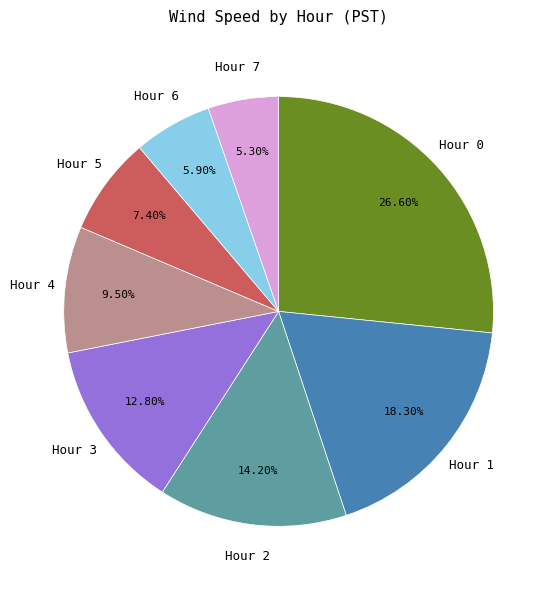

Which category has the biggest portion of the pie?

Hour 0